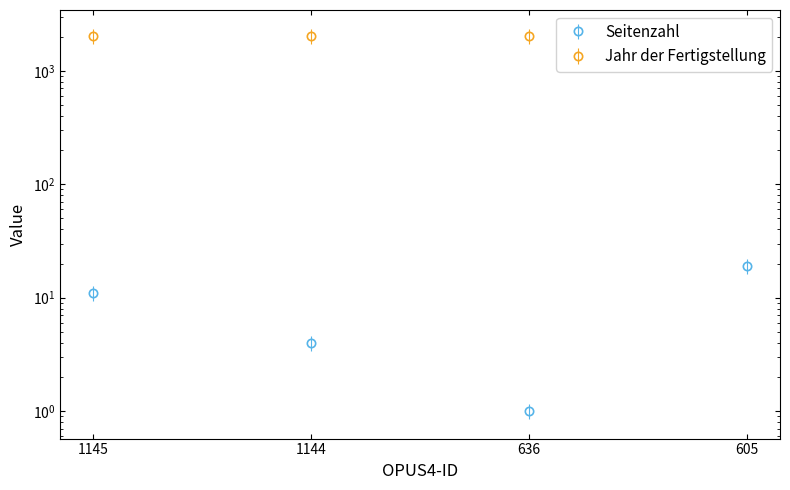

What is the difference between the maximum and minimum values?

18